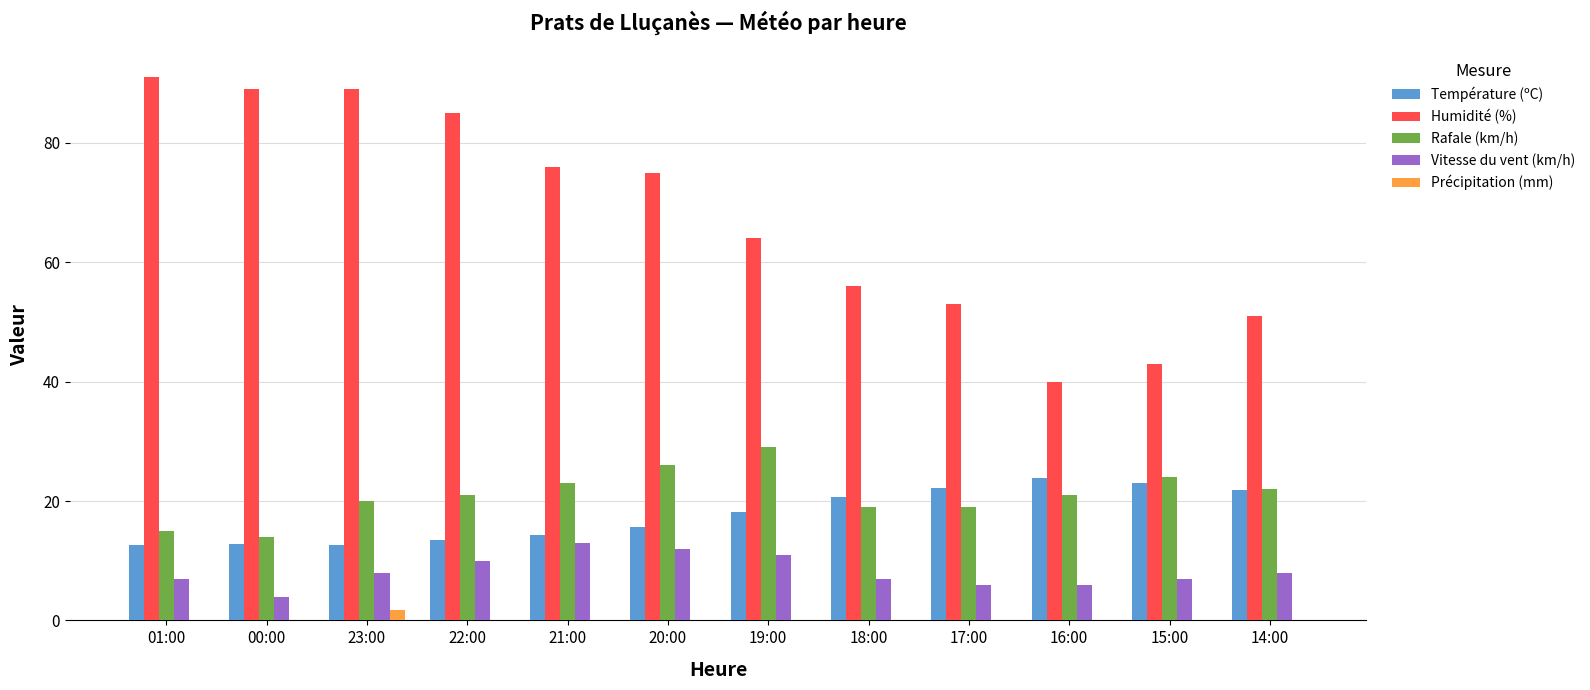

What is the greatest value displayed?

91.0